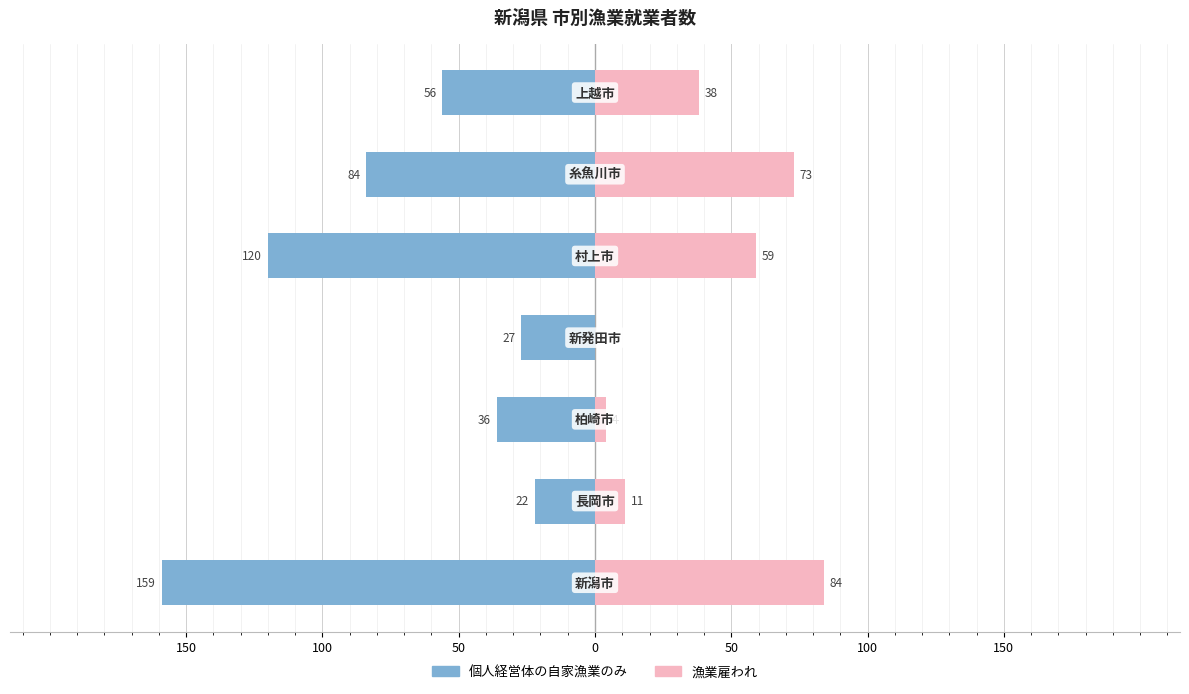

How many bars are there in each group?

2